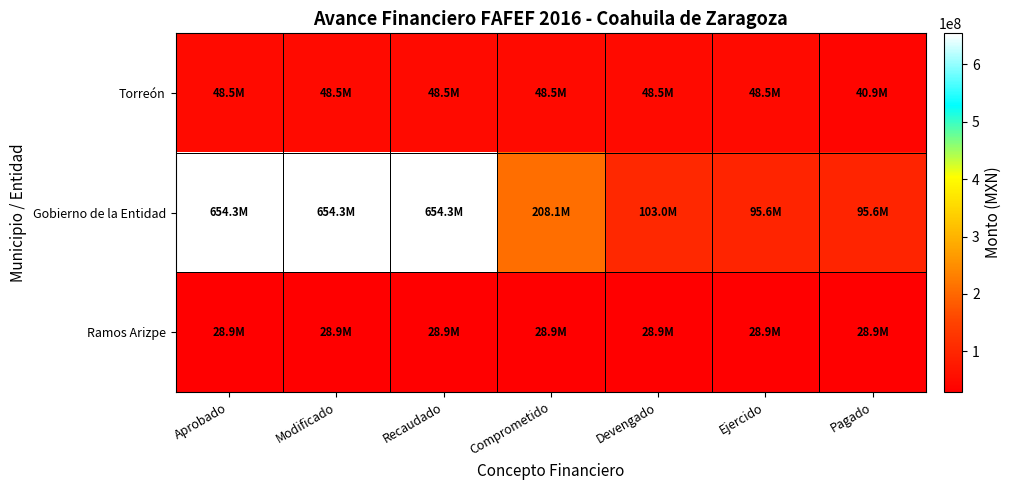

Which series changed the most between Aprobado and Pagado?

Gobierno de la Entidad